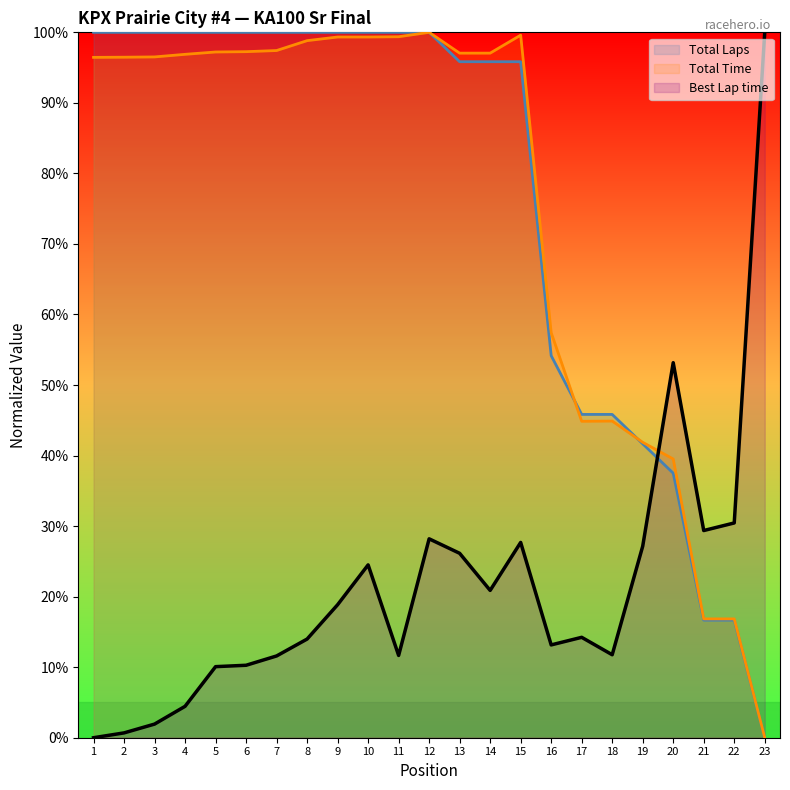

How many values in the Total Time series are below 96?

8